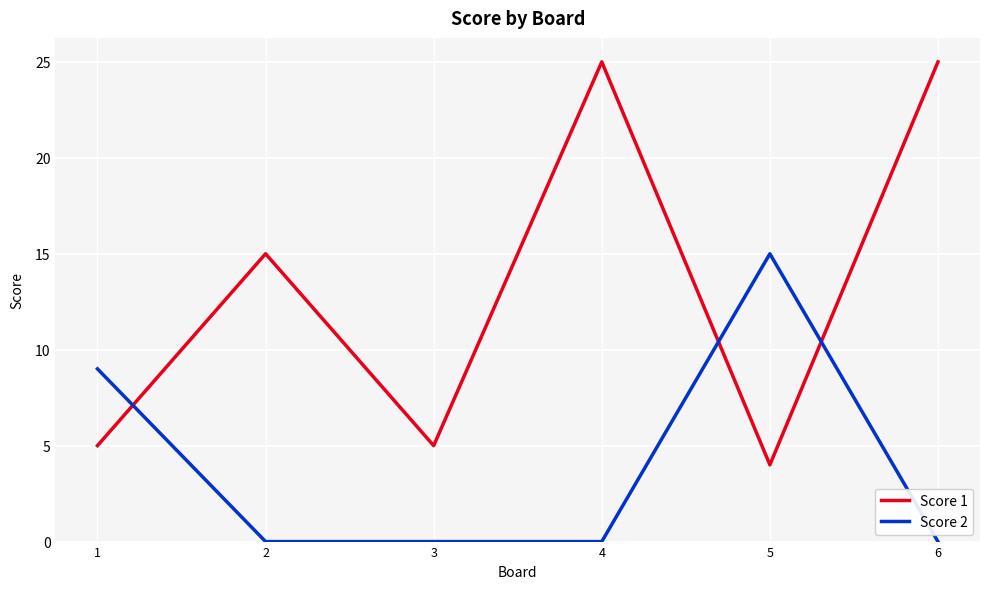

The Score 1 series shows 33 at 4. True or false?

False